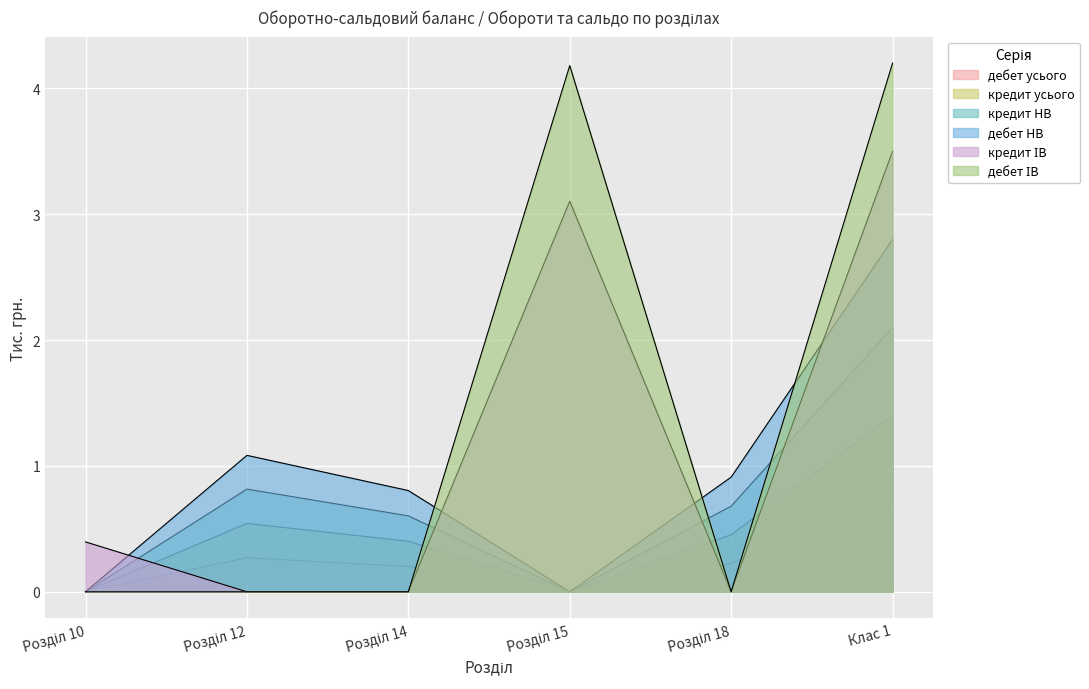

List the series in order of their peak value, lowest first.

дебет усього, кредит усього, кредит НВ, дебет НВ, кредит ІВ, дебет ІВ